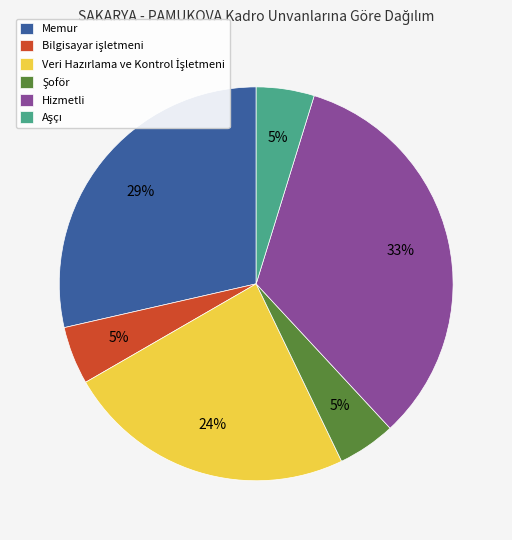

To the nearest percent, what is the average slice percentage?

17%